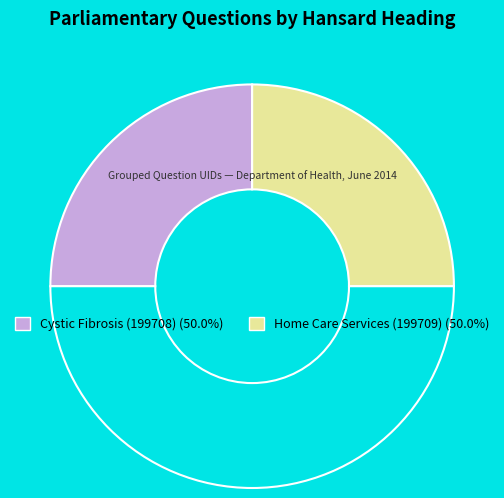

Count the number of slices in the pie.

3